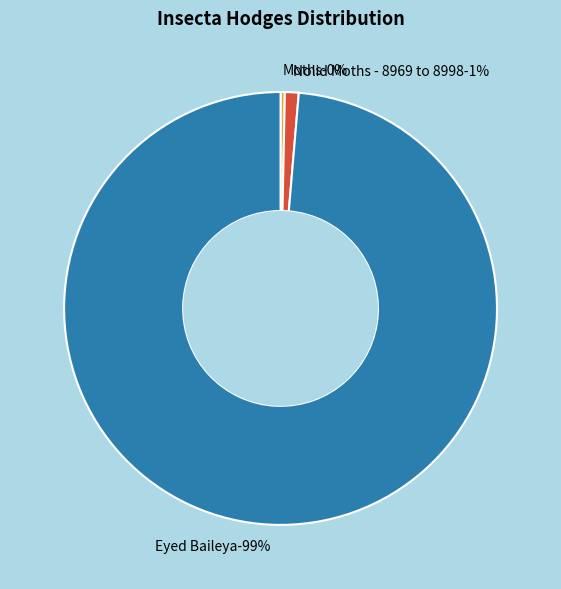

Is there a majority slice in this chart?

Yes